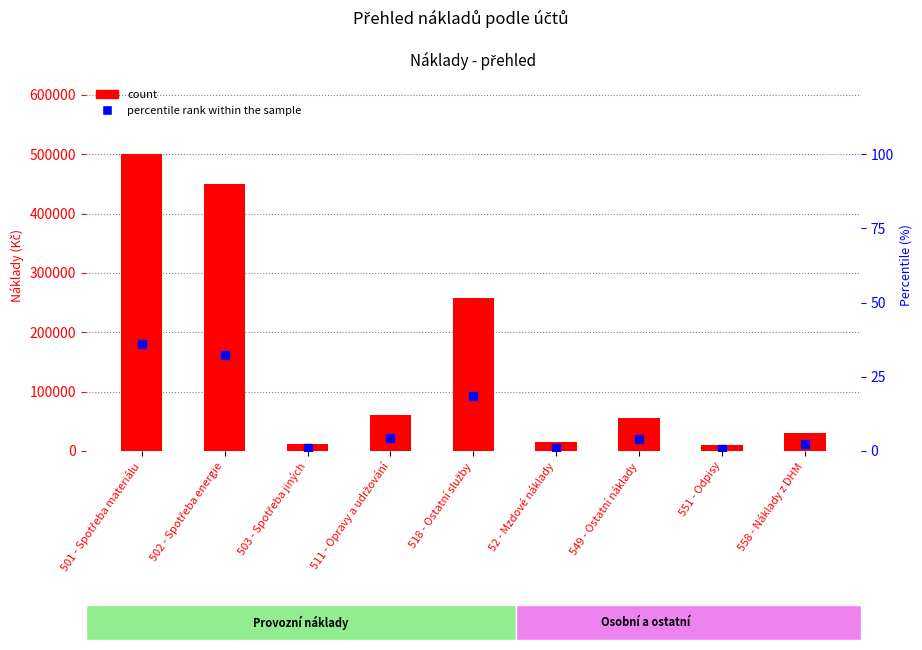

What is the difference between the second highest and minimum values in the count series?

440000.0